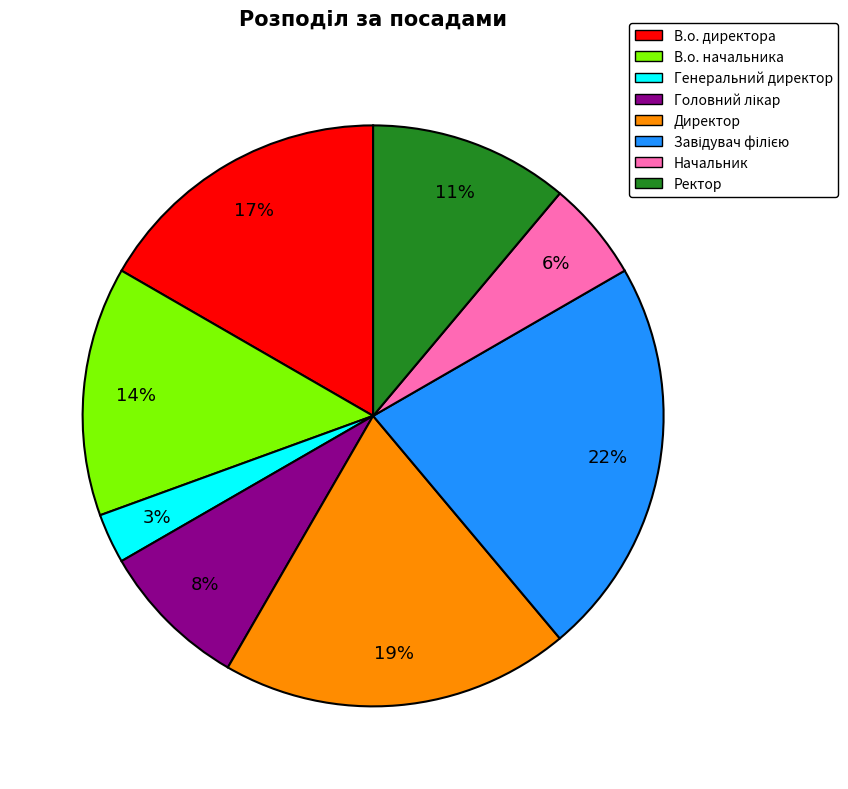

To the nearest percent, what portion does В.о. начальника represent?

14%